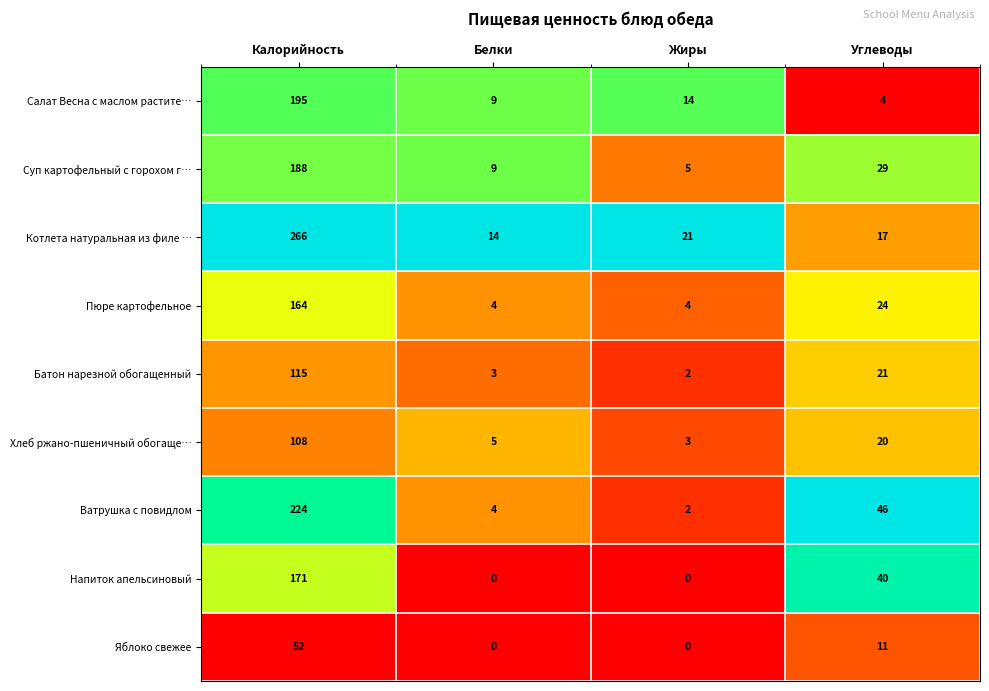

At which category is the sum across all series the highest?

Калорийность